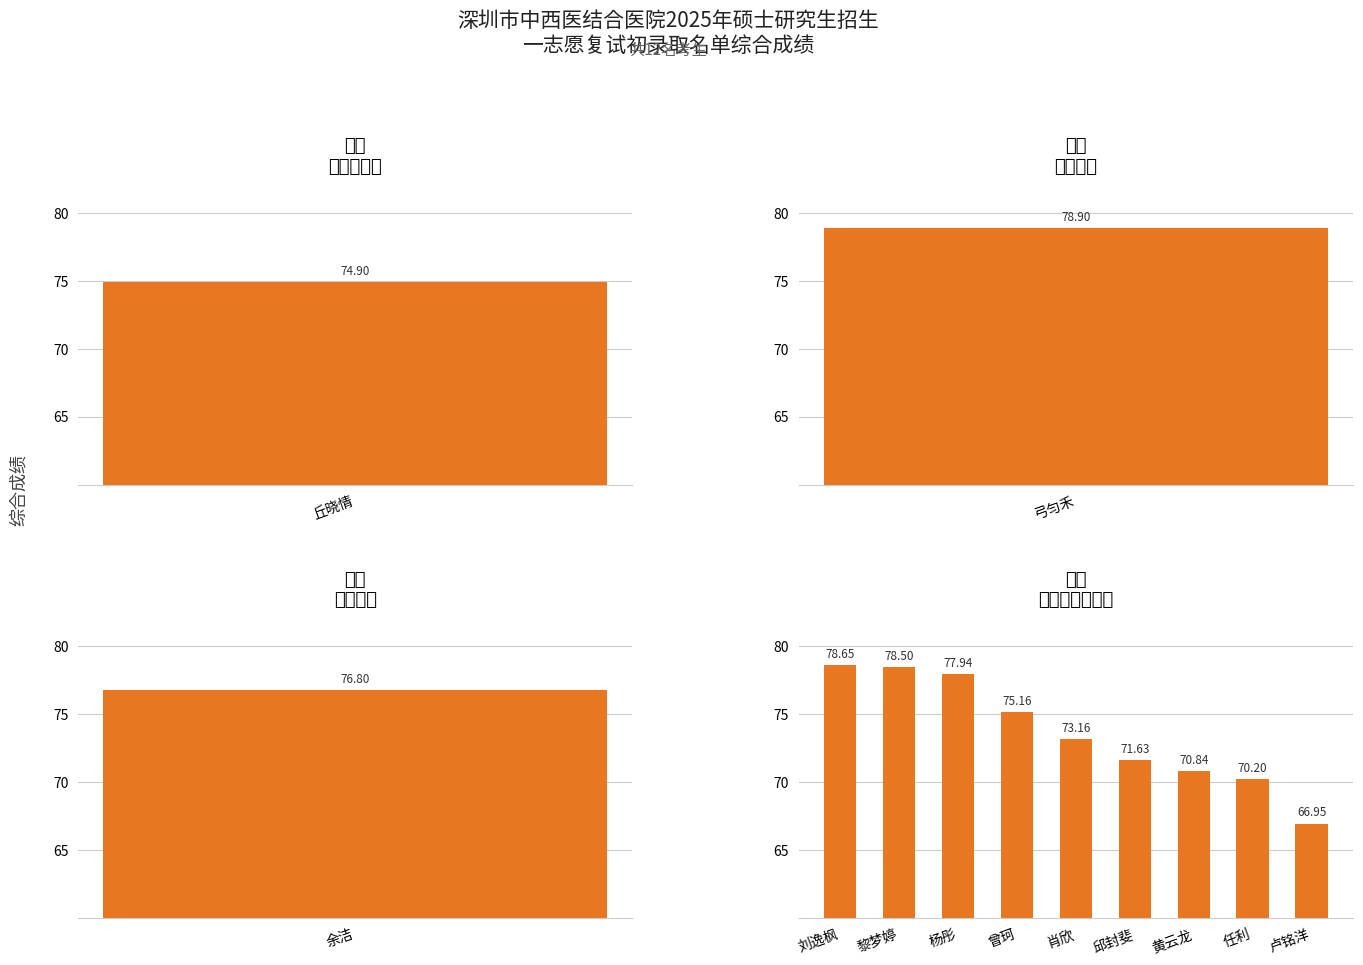

The value at 黎梦婷 is 78.5. True or false?

True